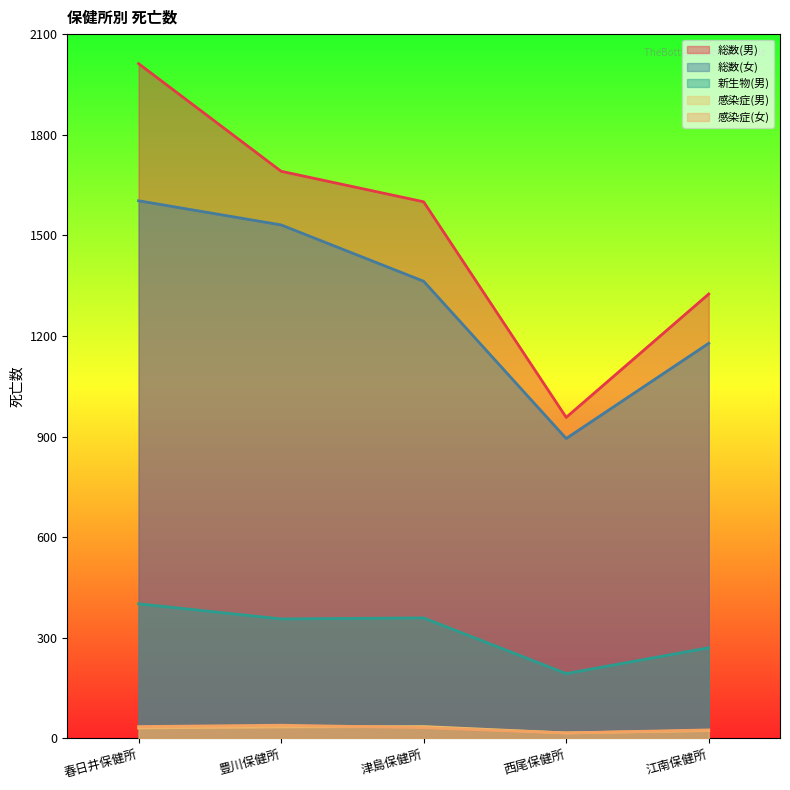

What is the greatest value displayed?

2012